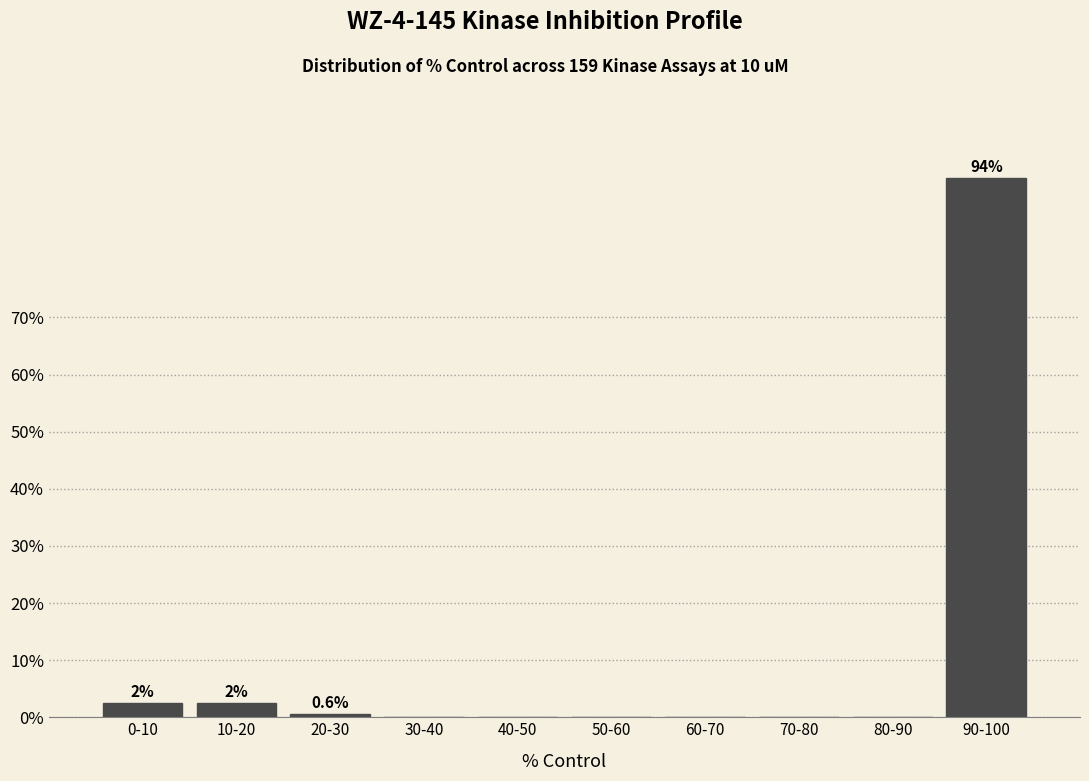

Reading left to right, list all the values displayed in this chart.

0-10=2.5	10-20=2.5	20-30=0.6	30-40=0.0	40-50=0.0	50-60=0.0	60-70=0.0	70-80=0.0	80-90=0.0	90-100=94.4